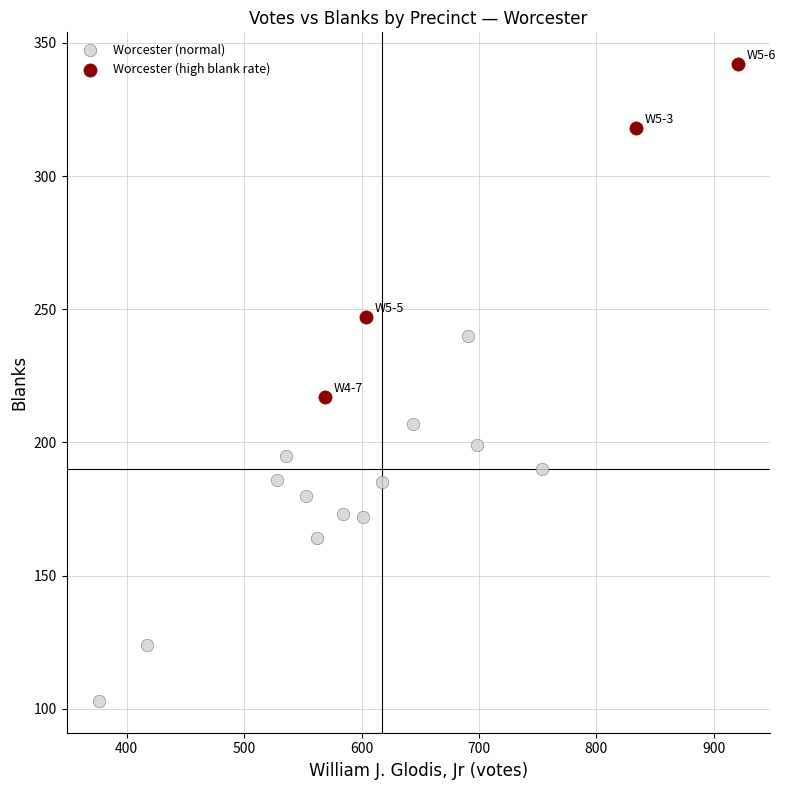

Which series has the widest spread of Y values?

Worcester (normal)